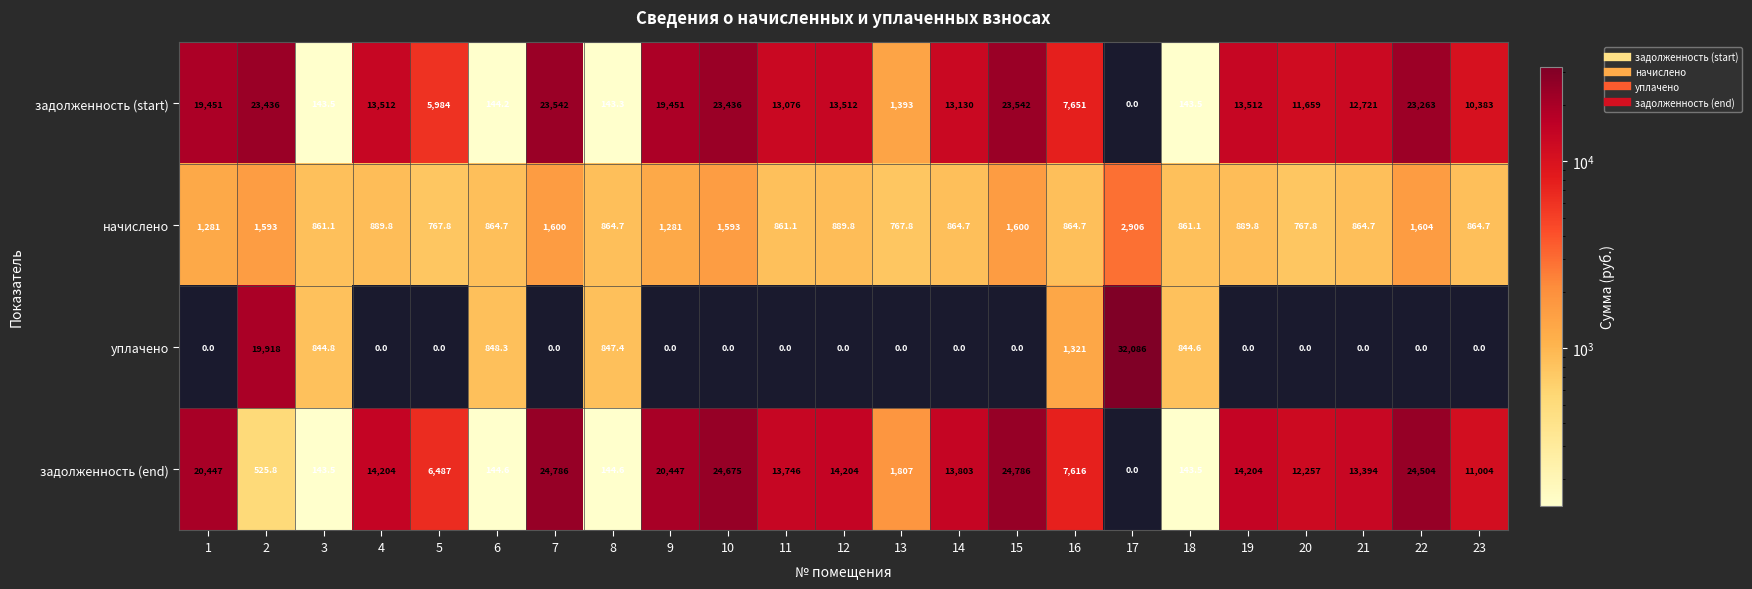

At 1, list the series in order from largest to smallest.

задолженность (end), задолженность (start), начислено, уплачено